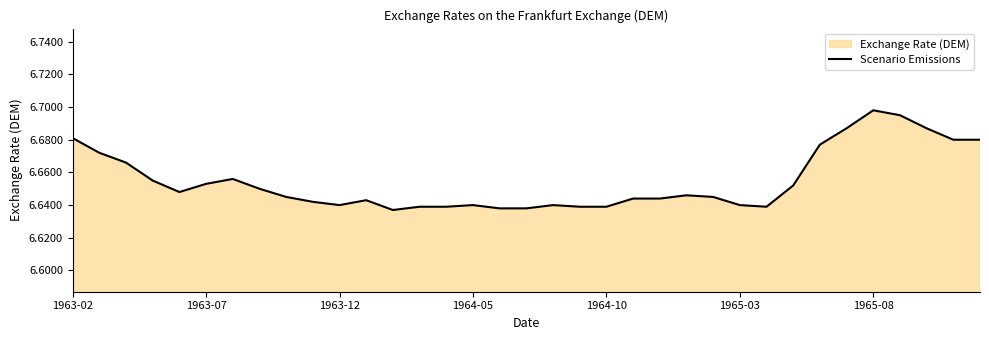

Does the chart display data point markers on the line(s)?

No